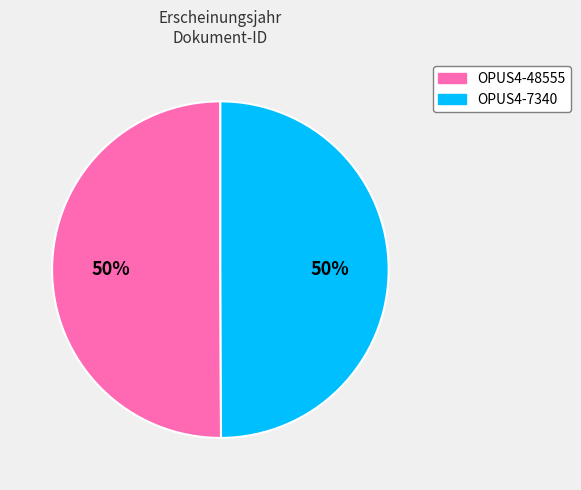

Is the sum of OPUS4-48555 and OPUS4-7340 greater than half?

Yes